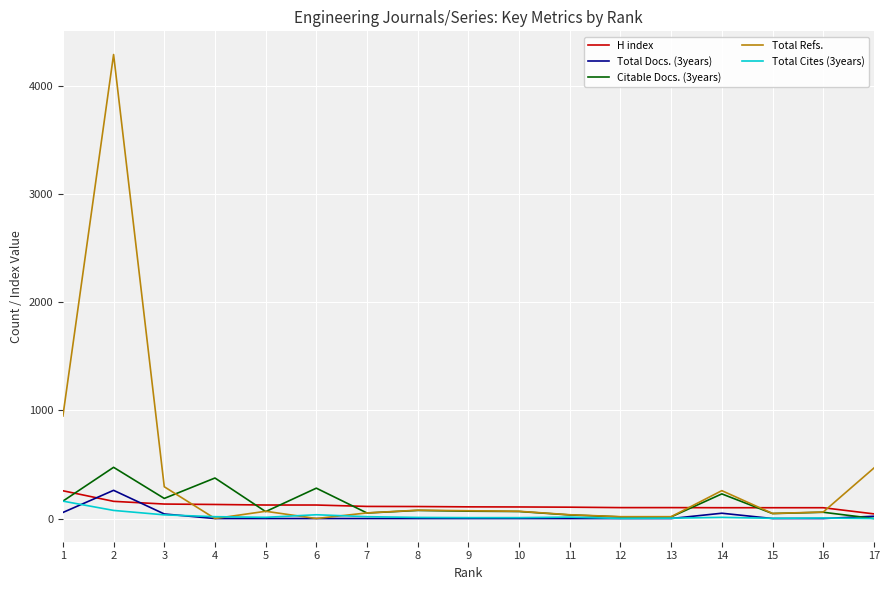

What is the maximum value shown in the chart?

4295